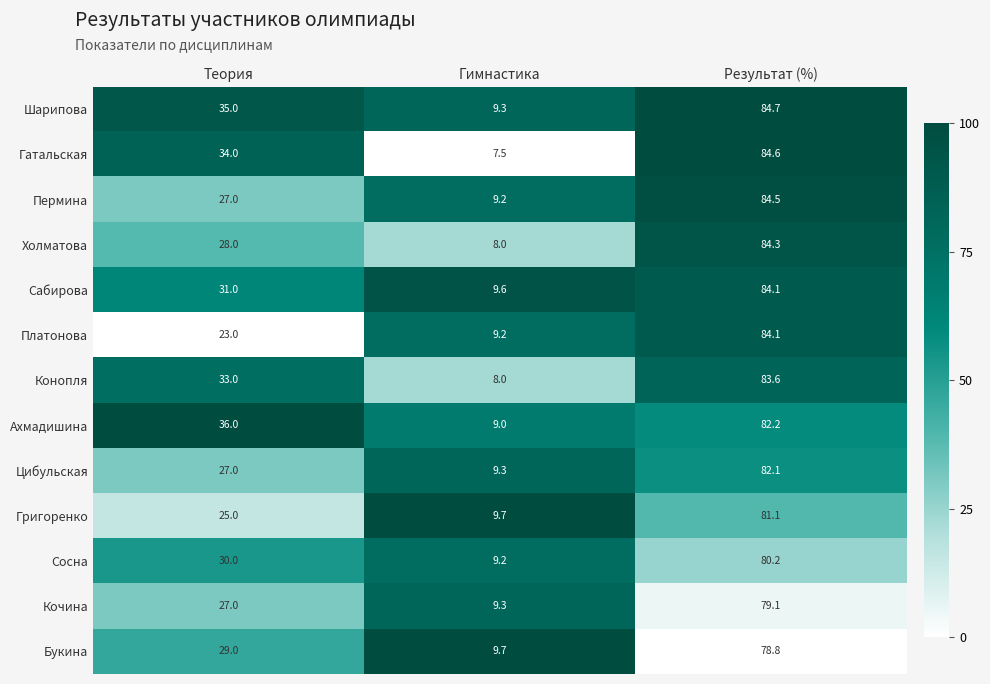

Rank the categories by Букина value from highest to lowest.

Результат (%), Теория, Гимнастика